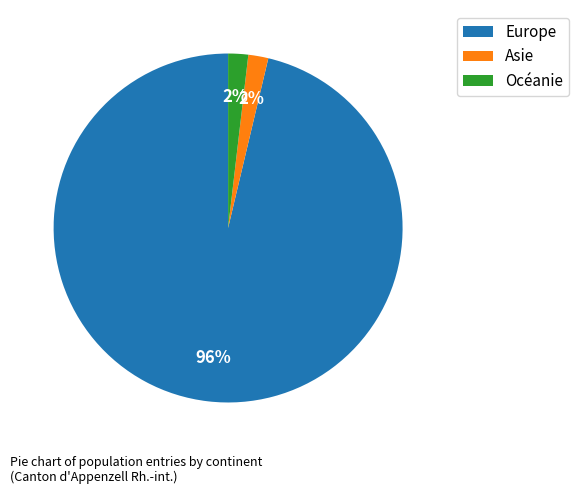

Combined, do Europe and Océanie account for over 50%?

Yes